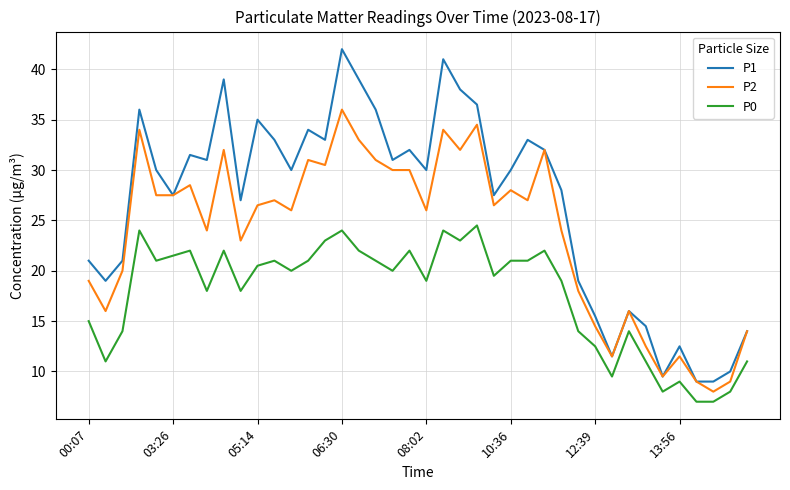

Which series has the largest total across all categories?

P1